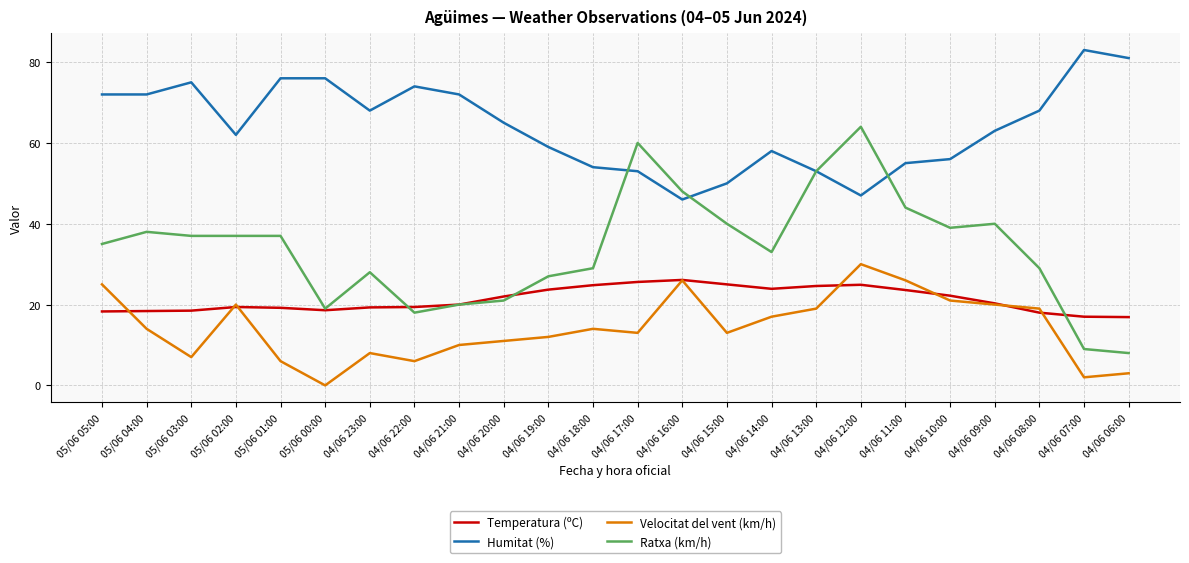

True or false: Velocitat del vent (km/h) and Humitat (%) intersect in this chart.

False